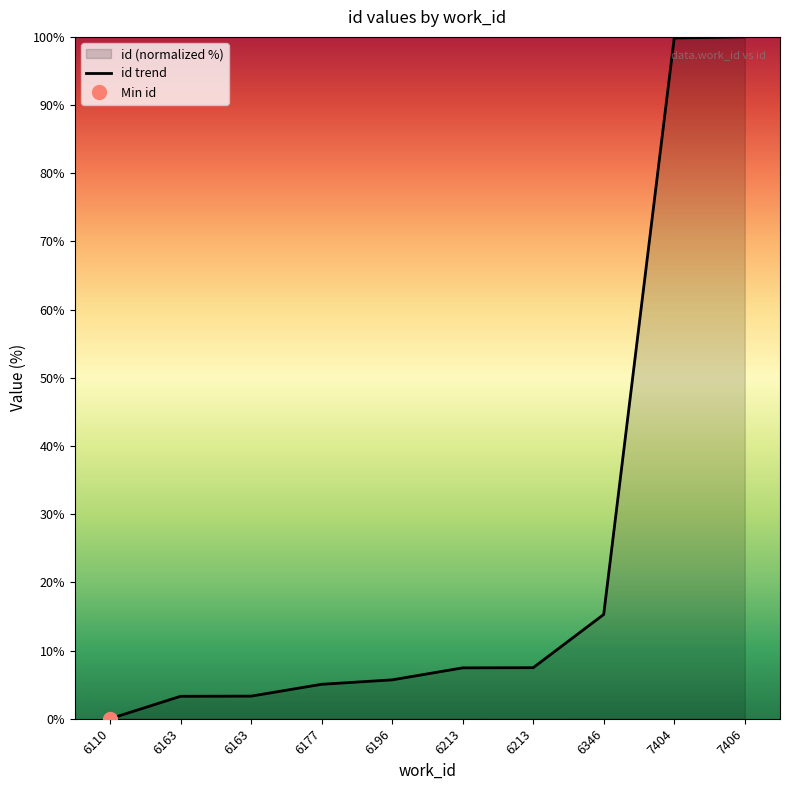

Reading left to right, list all the values displayed in this chart.

0.0	3.3	3.3	5.1	5.7	7.5	7.5	15.3	99.8	100.0